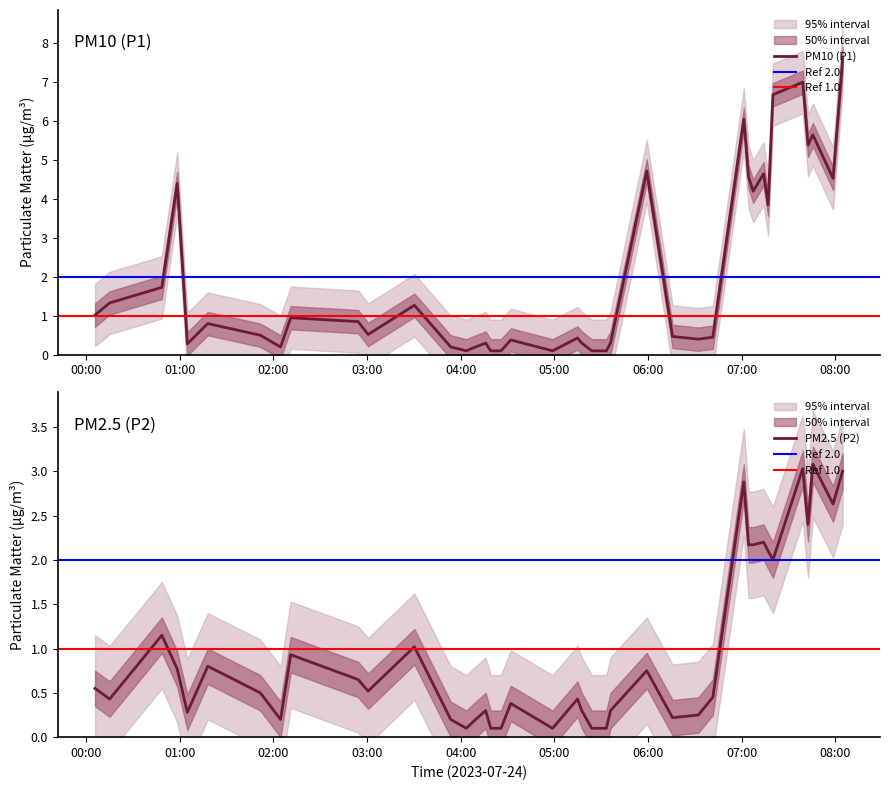

Which series has the largest total across all categories?

P1